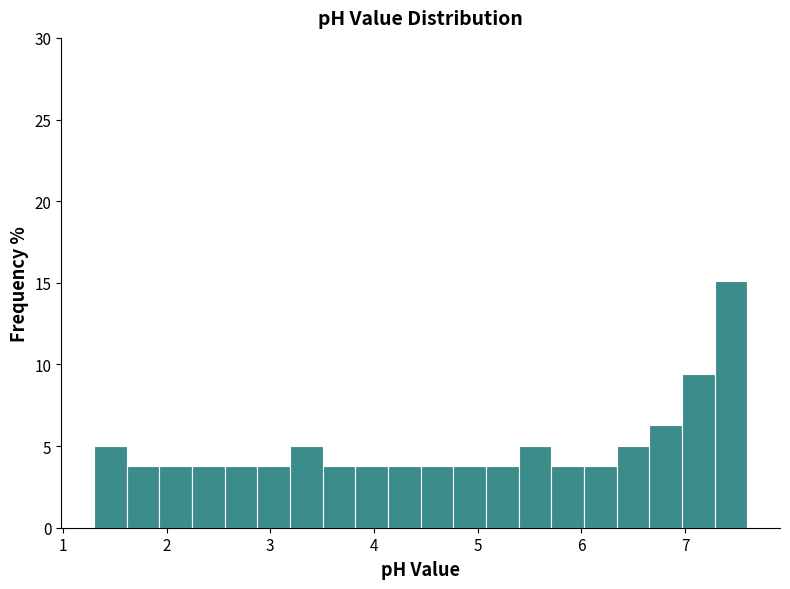

Read against the x-axis, roughly where is the centre of the tallest bar?

7.4